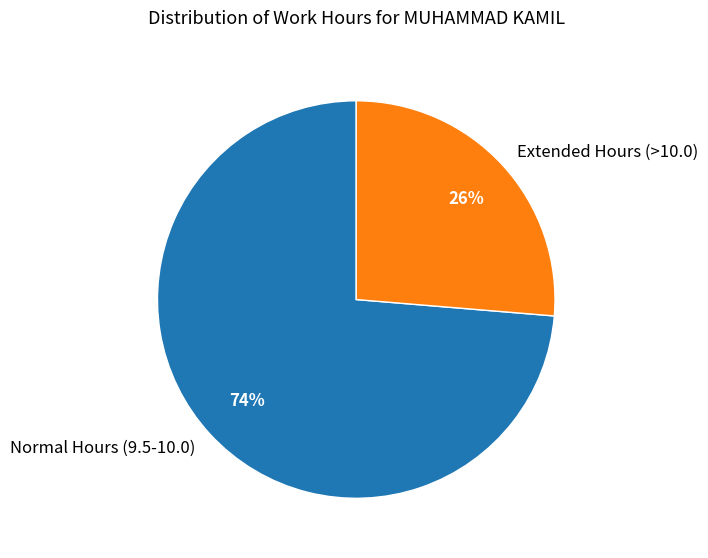

True or false: Extended Hours (>10.0) accounts for 12% of the total.

False